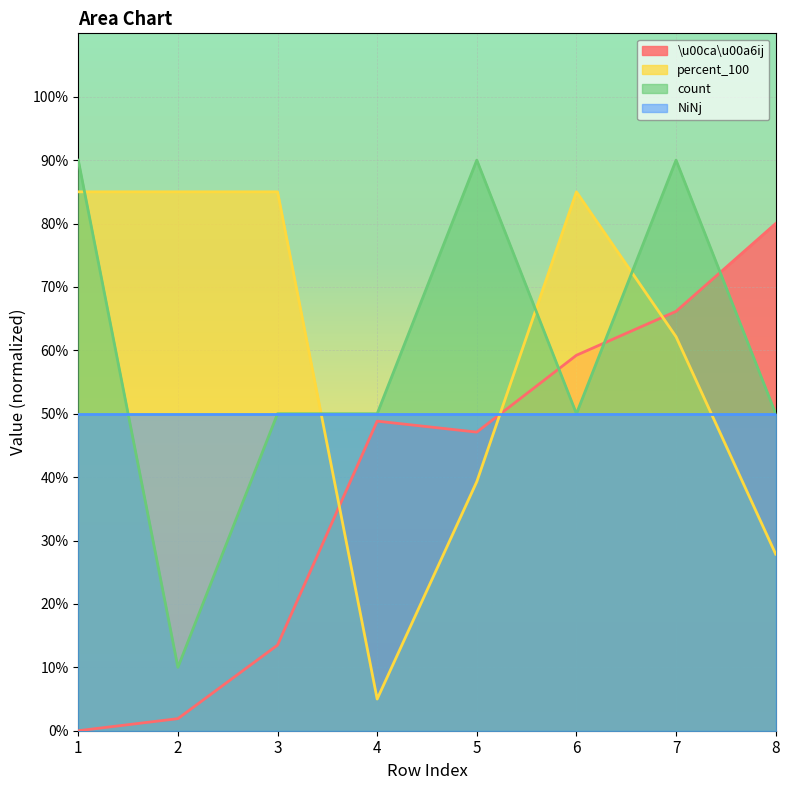

What is the difference between the second highest and minimum values in the percent_100 series?

80.0